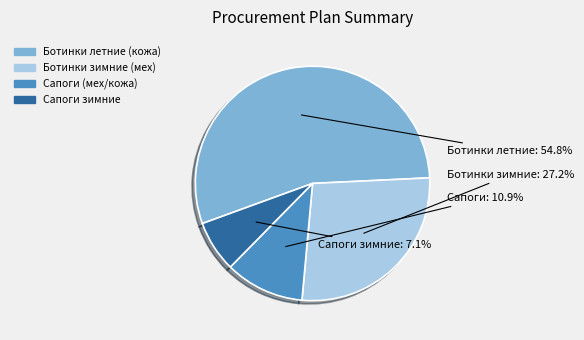

What is the ratio of the value at Ботинки зимние (мех) to the value at Ботинки летние (кожа)?

0.5